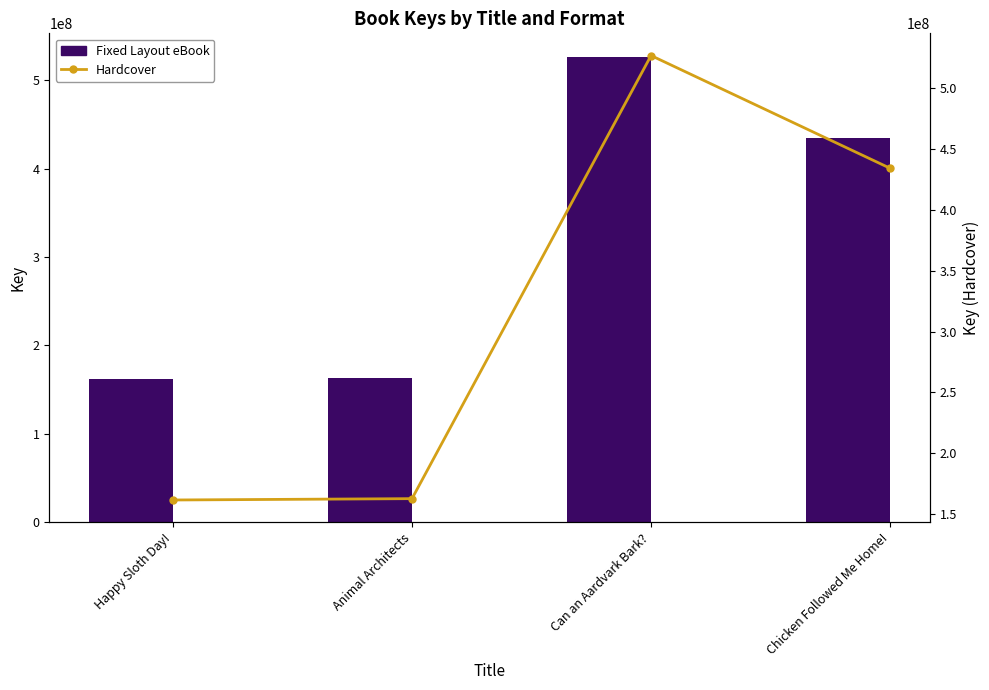

Which series has the widest spread of values?

Fixed Layout eBook